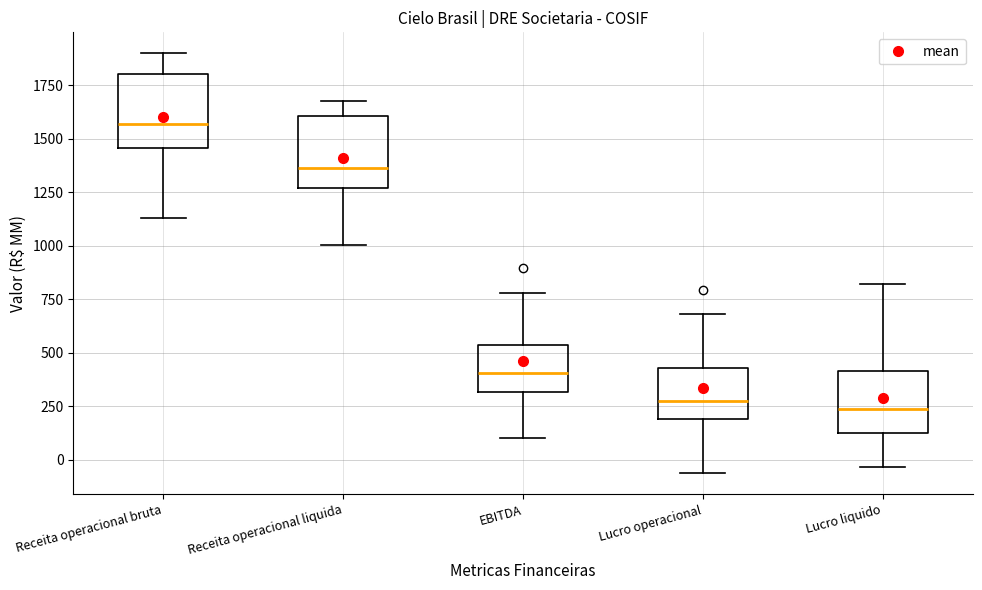

Reading left to right, transcribe this box plot: for each box, give where its median line is, the range the box spans, and where its two whiskers end, as read against the y-axis. The values are not printed on the chart, so give them approximately, as read against the axis.

Receita operacional bruta: median 1550, box 1450 to 1800, whiskers 1150 to 1900
Receita operacional liquida: median 1350, box 1250 to 1600, whiskers 1000 to 1700
EBITDA: median 400, box 300 to 550, whiskers 100 to 800
Lucro operacional: median 300, box 200 to 450, whiskers -50 to 700
Lucro liquido: median 250, box 150 to 400, whiskers -50 to 800